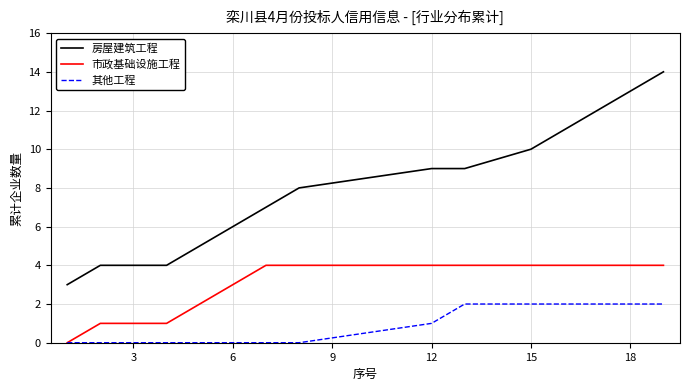

Which series has the largest range (max minus min)?

房屋建筑工程